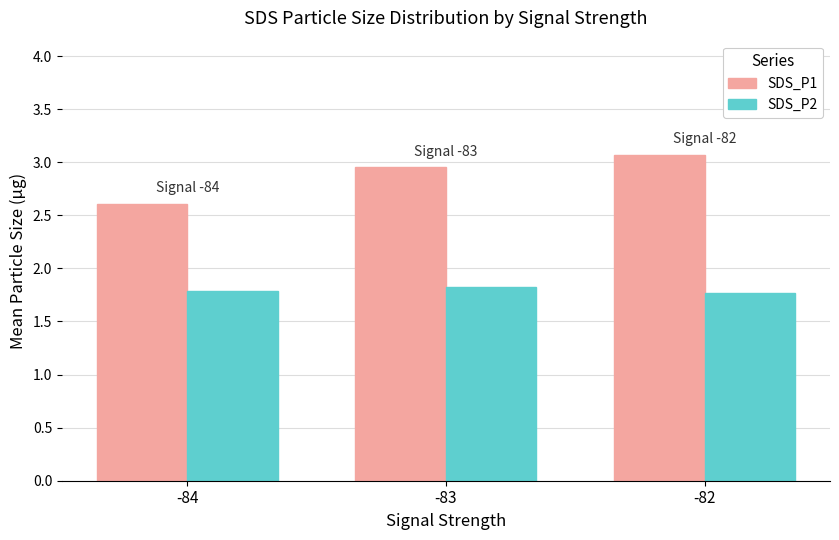

The SDS_P2 series shows 0.9 at -84. True or false?

False